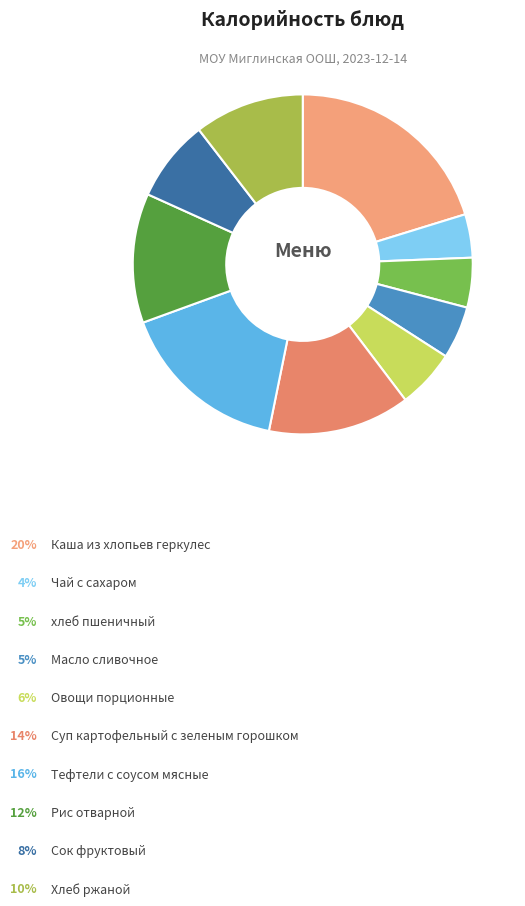

Count the number of slices in the pie.

10